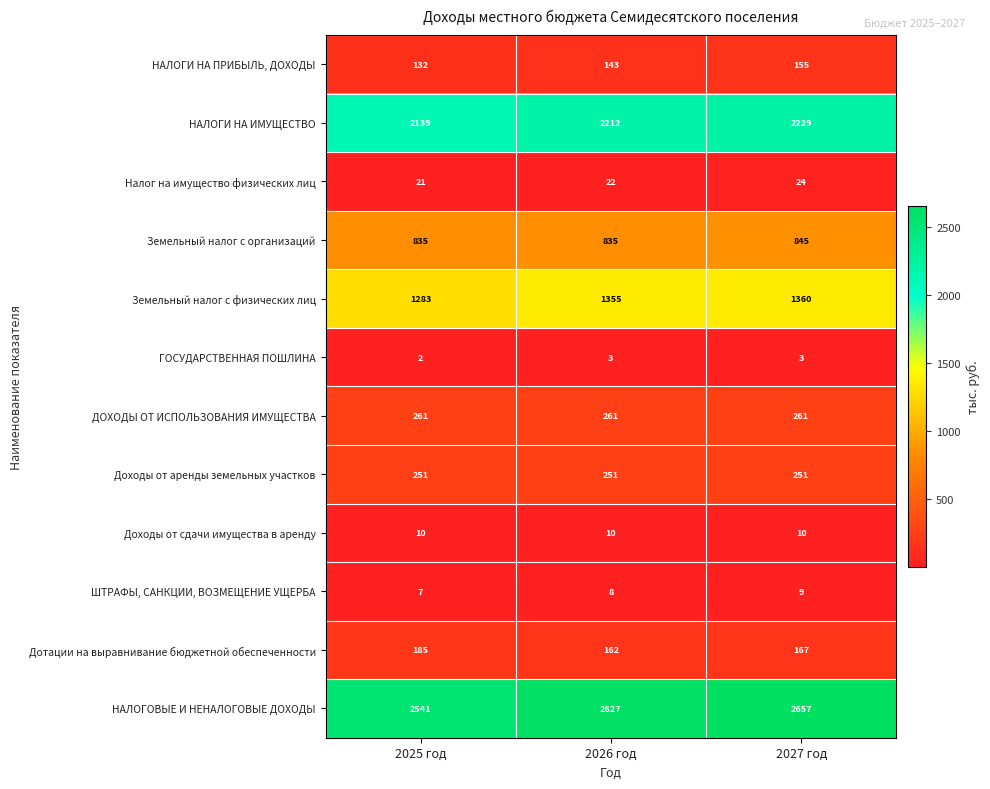

Between 2025 год and 2026 год, which series saw the biggest shift?

НАЛОГОВЫЕ И НЕНАЛОГОВЫЕ ДОХОДЫ